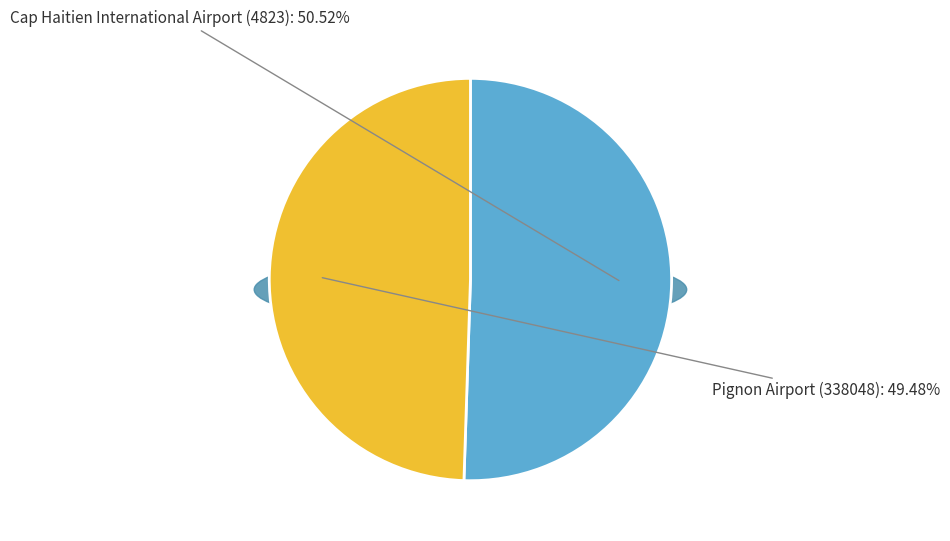

Count the number of slices in the pie.

2